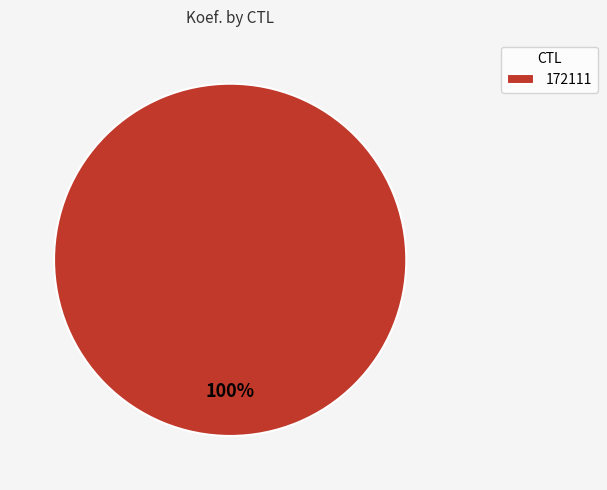

True or false: 172111 accounts for 93% of the total.

False